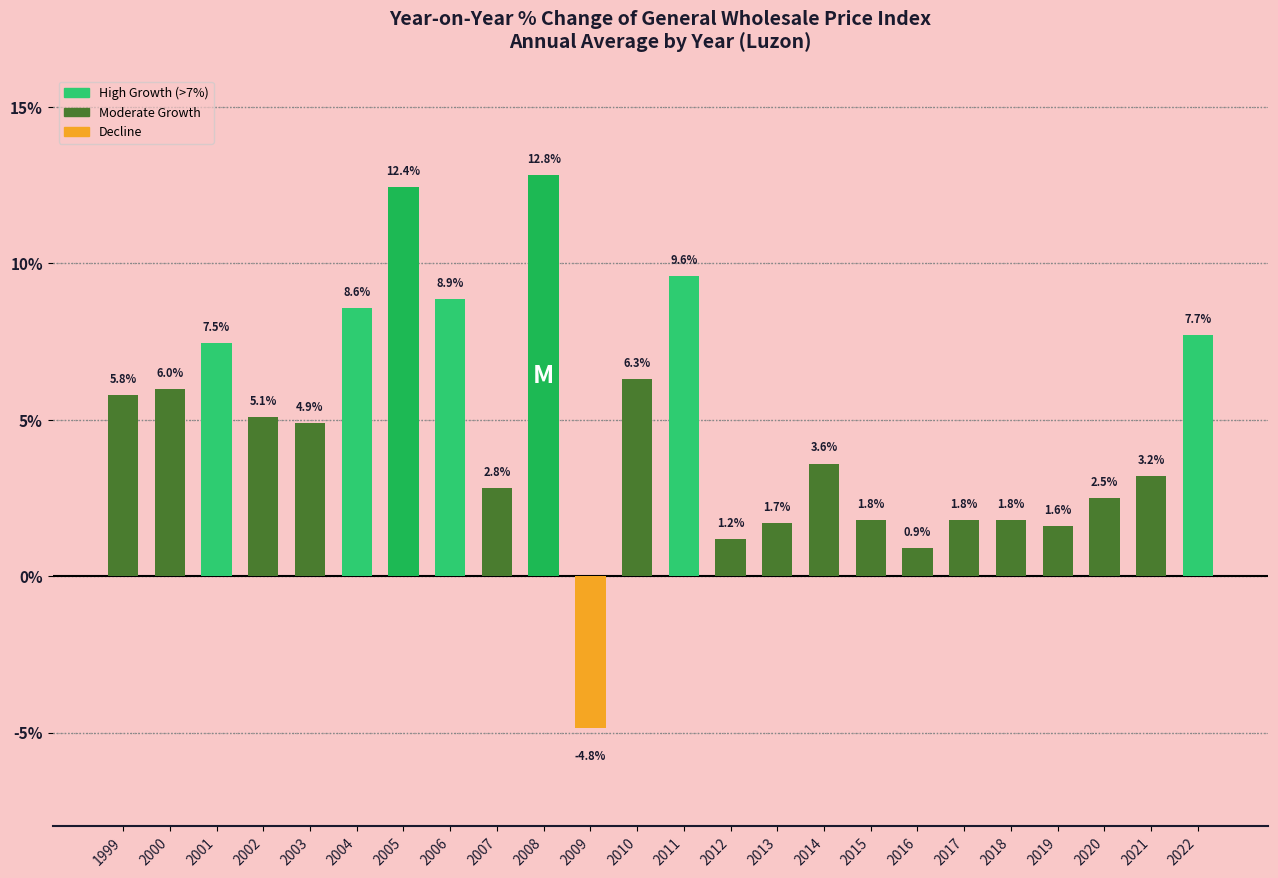

Is it true that the value at 2019 is 1.6?

True